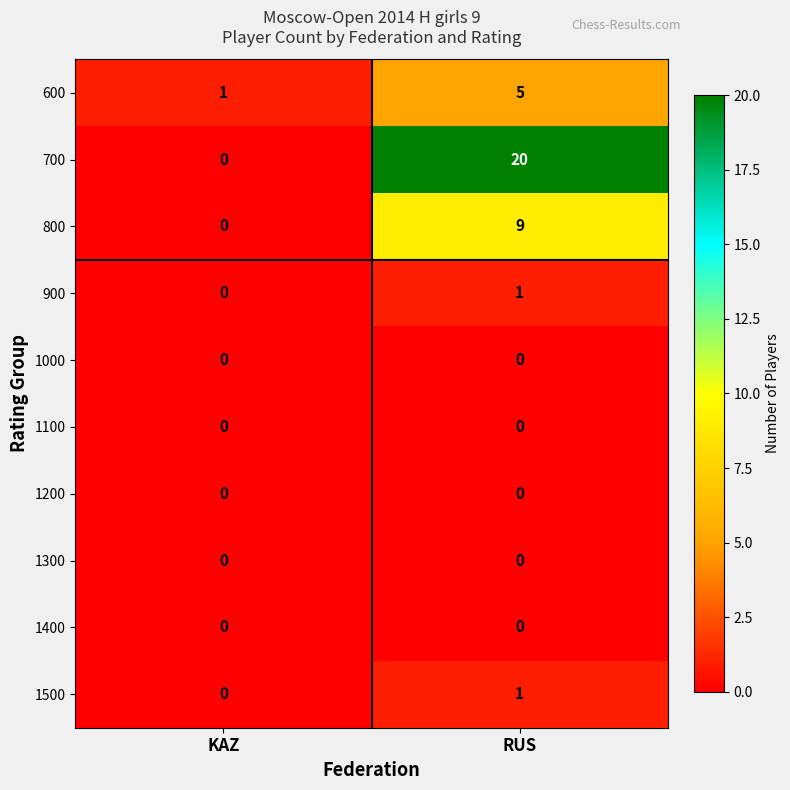

Which series has the largest range (max minus min)?

700